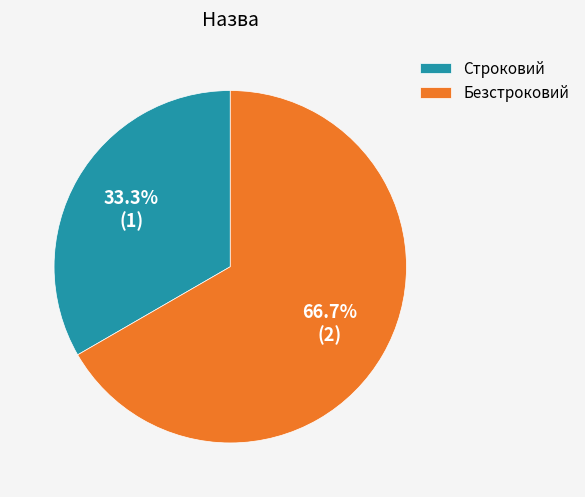

What percentage is NOT represented by Безстроковий?

33.3%